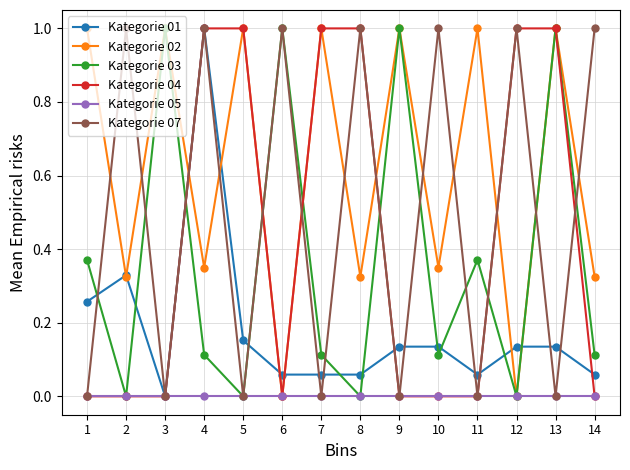

What is the difference between the highest and lowest values at 4?

1.0